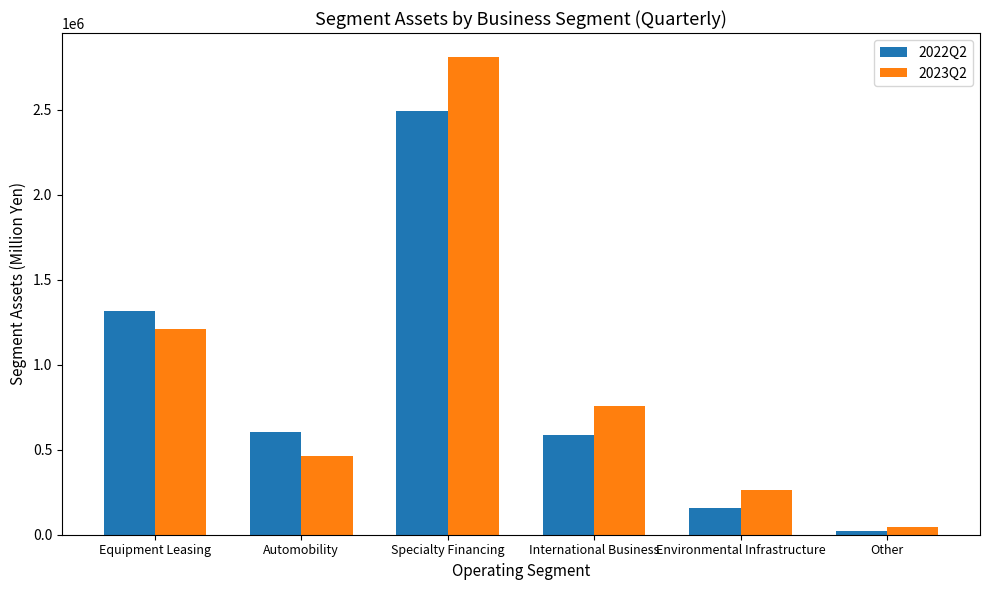

What is the total value across all series at Equipment Leasing?

2529793